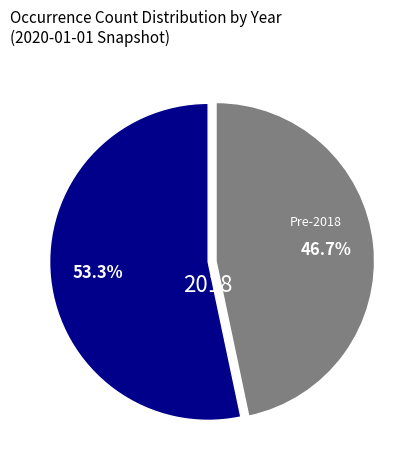

Count the number of slices in the pie.

2